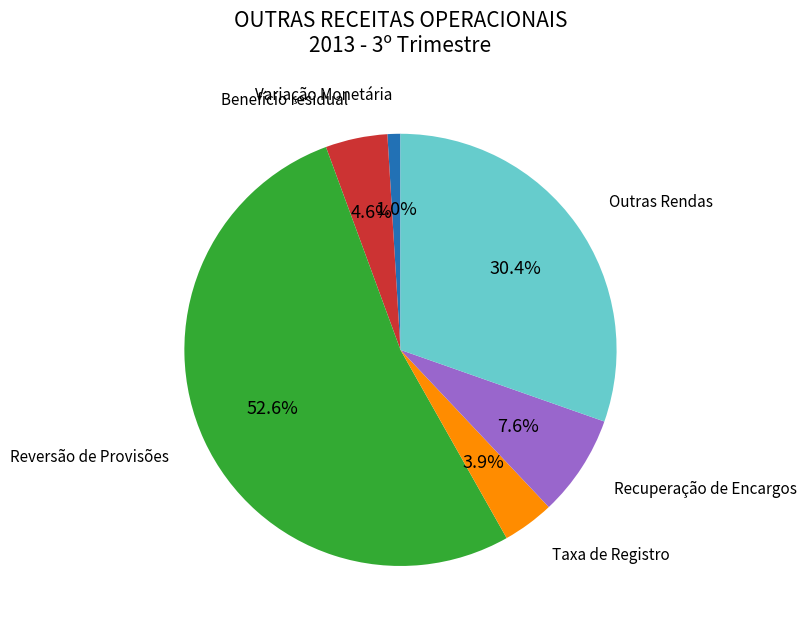

Is there any slice that represents more than half of the pie?

Yes